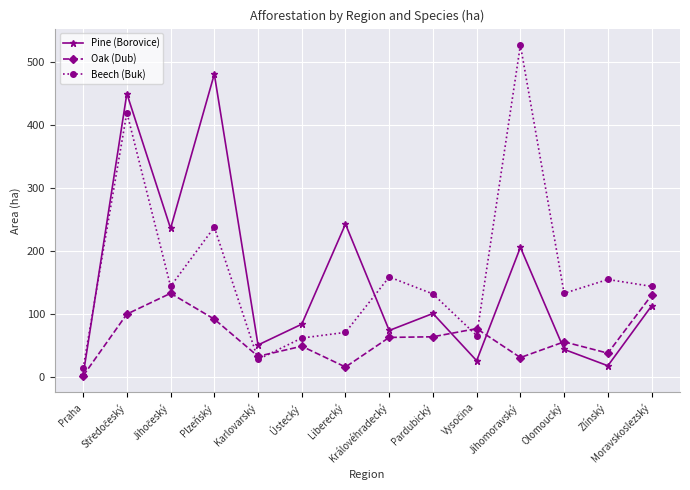

True or false: Pine (Borovice) and Oak (Dub) cross at least once.

True